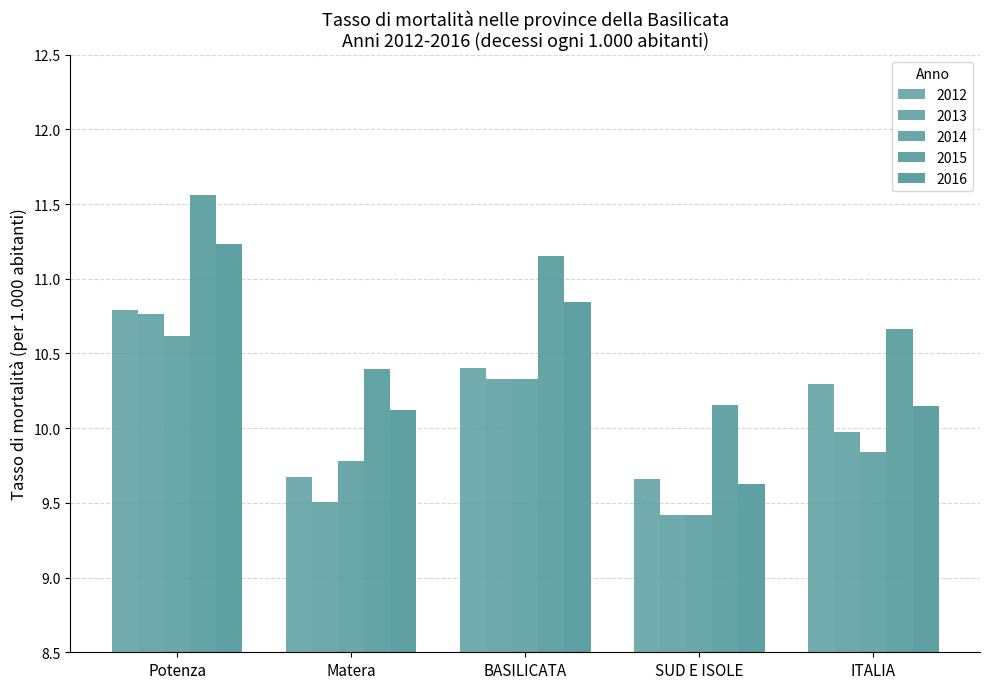

How many data points does each series have?

5